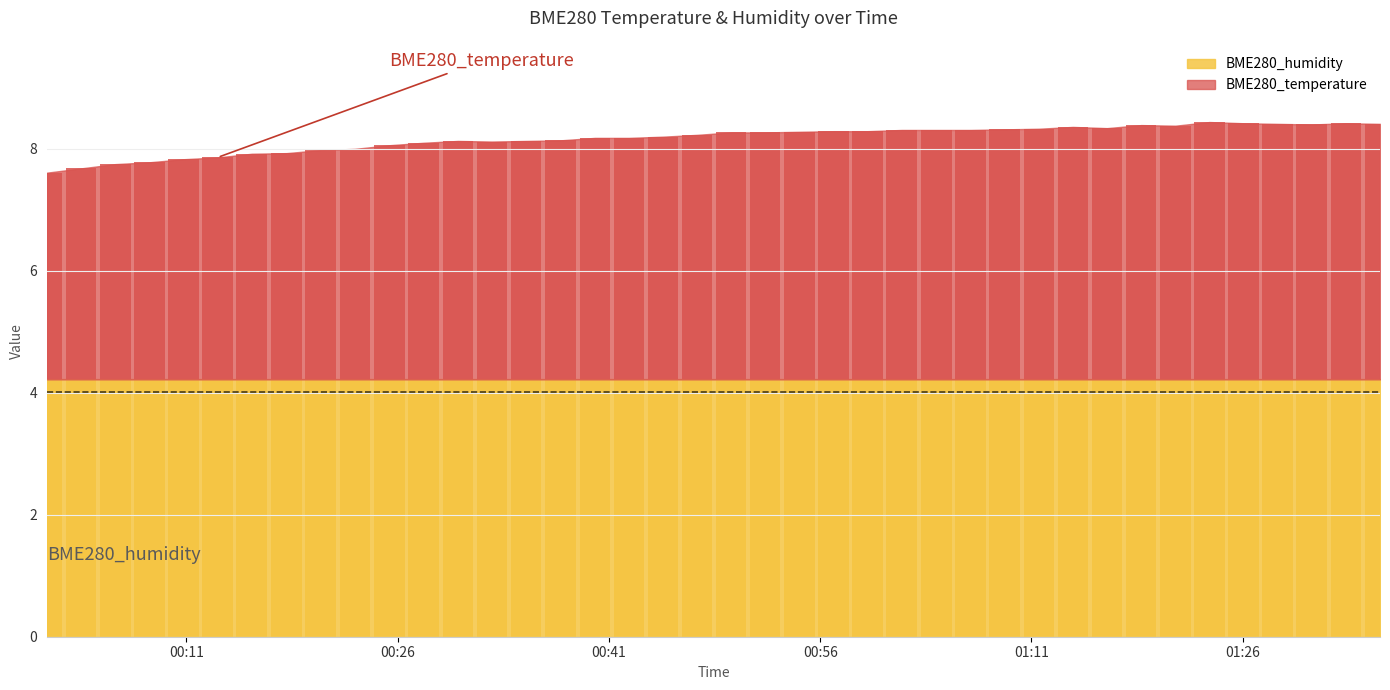

List the labels in order of value, largest first.

2023/12/18 01:23:38, 2023/12/18 01:26:04, 2023/12/18 01:33:20, 2023/12/18 01:28:29, 2023/12/18 01:35:45, 2023/12/18 01:30:54, 2023/12/18 01:18:47, 2023/12/18 01:21:13, 2023/12/18 01:13:56, 2023/12/18 01:16:22, 2023/12/18 01:11:31, 2023/12/18 01:09:06, 2023/12/18 01:01:47, 2023/12/18 01:04:15, 2023/12/18 01:06:40, 2023/12/18 00:56:57, 2023/12/18 00:59:22, 2023/12/18 00:54:31, 2023/12/18 00:49:41, 2023/12/18 00:52:06, 2023/12/18 00:47:16, 2023/12/18 00:44:50, 2023/12/18 00:40:00, 2023/12/18 00:42:25, 2023/12/18 00:37:34, 2023/12/18 00:30:16, 2023/12/18 00:35:07, 2023/12/18 00:32:41, 2023/12/18 00:27:50, 2023/12/18 00:25:25, 2023/12/18 00:22:57, 2023/12/18 00:20:31, 2023/12/18 00:18:06, 2023/12/18 00:15:38, 2023/12/18 00:13:13, 2023/12/18 00:10:47, 2023/12/18 00:08:22, 2023/12/18 00:05:57, 2023/12/18 00:03:31, 2023/12/18 00:01:06